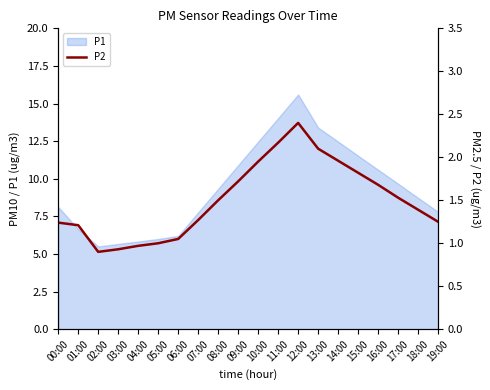

What is the label of the 4th point from the right?

16:00